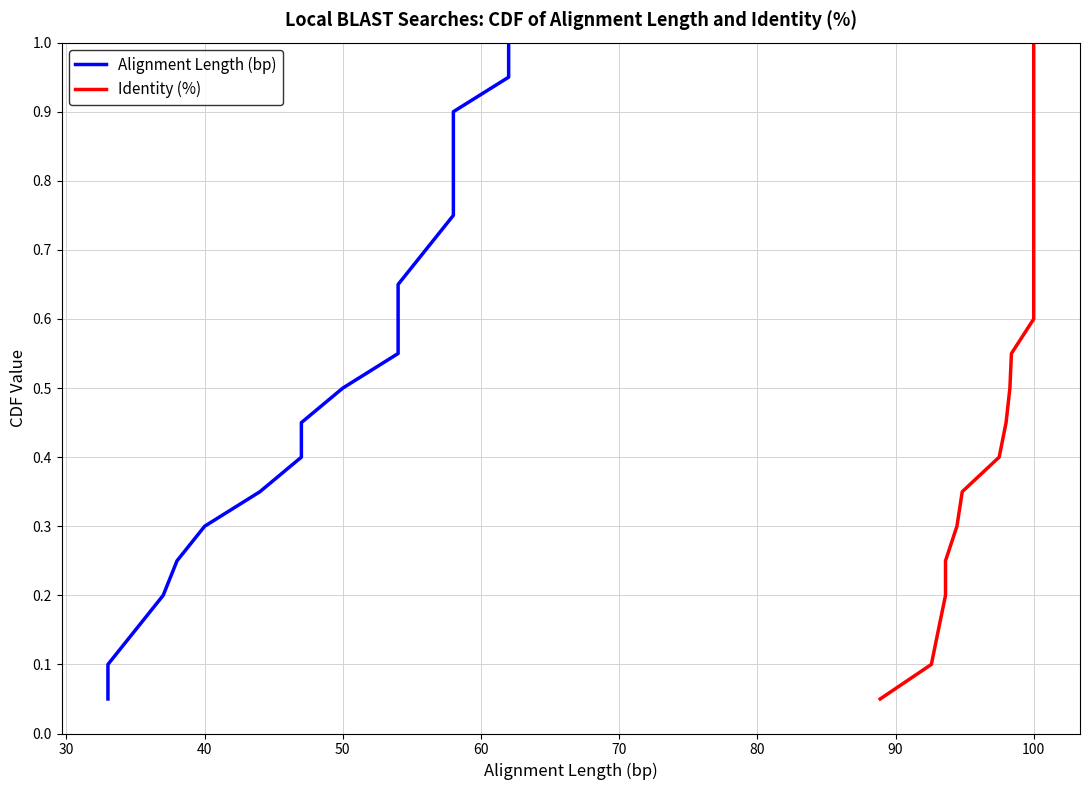

Is the value of Identity (%) at 10 greater than the value of Alignment Length (bp) at 19?

No